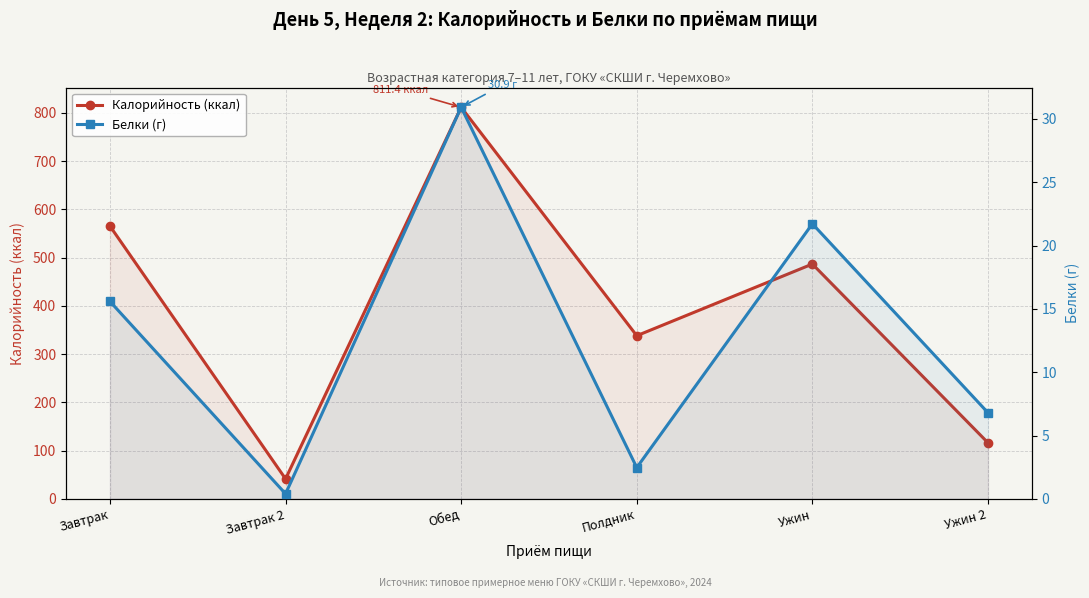

Reading left to right, extract all data points from this chart.

Калорийность (ккал): Завтрак=565.2	Завтрак 2=41.4	Обед=811.4	Полдник=338.0	Ужин=486.5	Ужин 2=116.2
Белки (г): Завтрак=15.6	Завтрак 2=0.4	Обед=30.9	Полдник=2.5	Ужин=21.7	Ужин 2=6.8